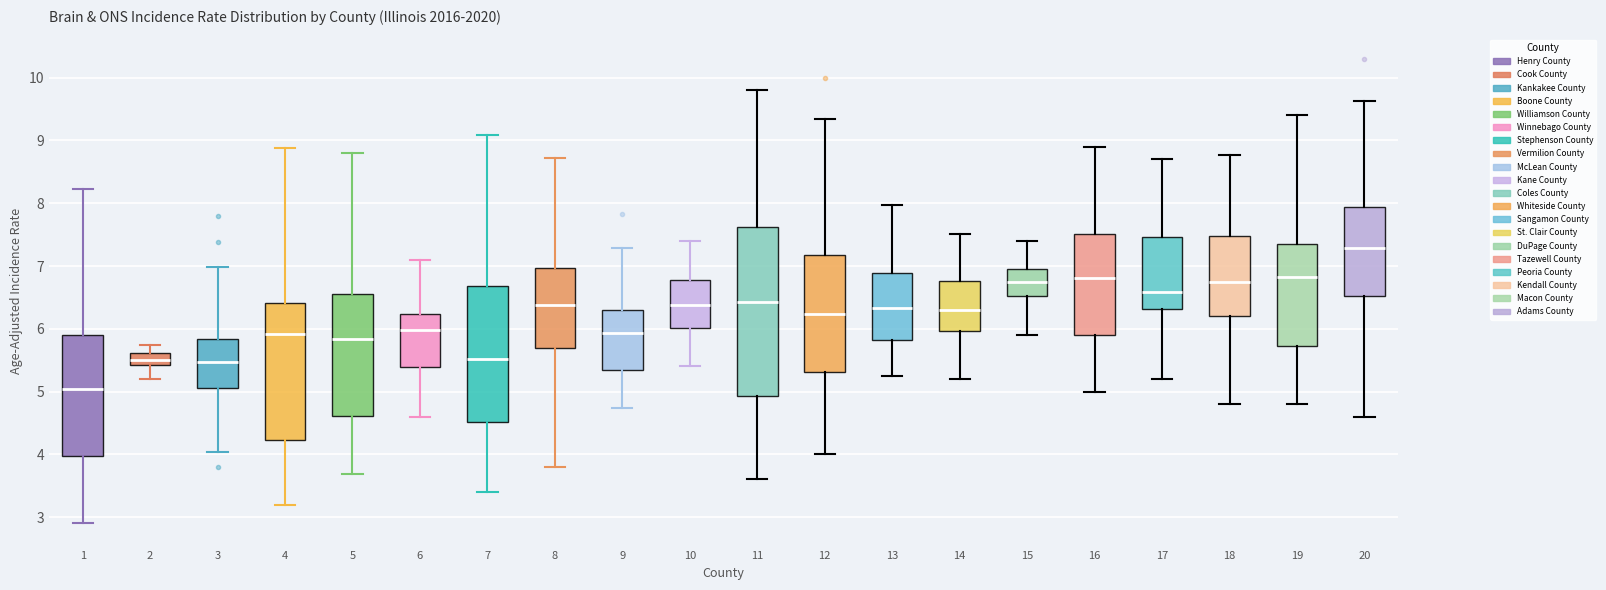

Which box is the tallest, from its lower edge to its upper edge?

11